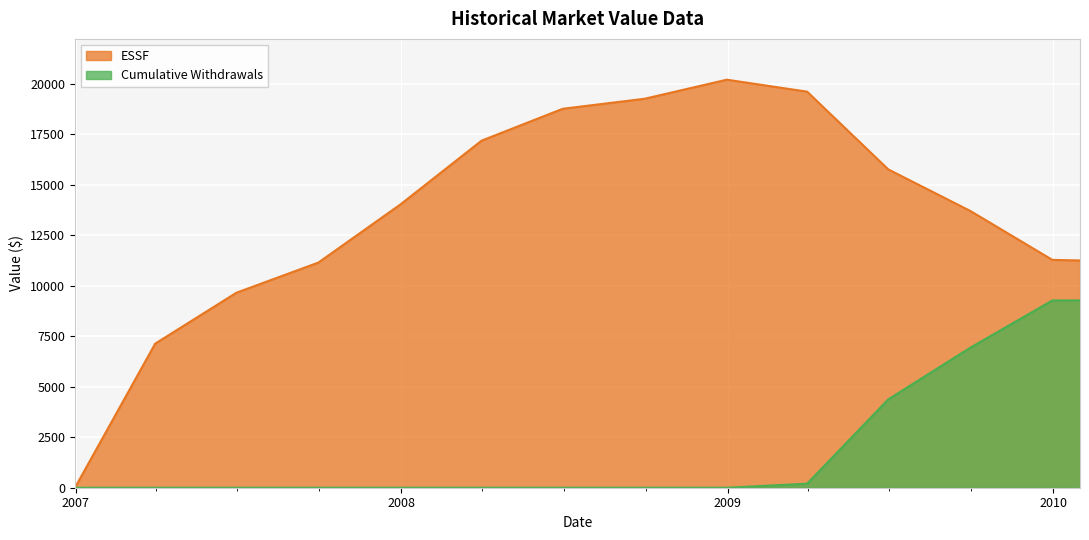

What is the difference between the second highest and minimum values in the ESSF series?

19618.2